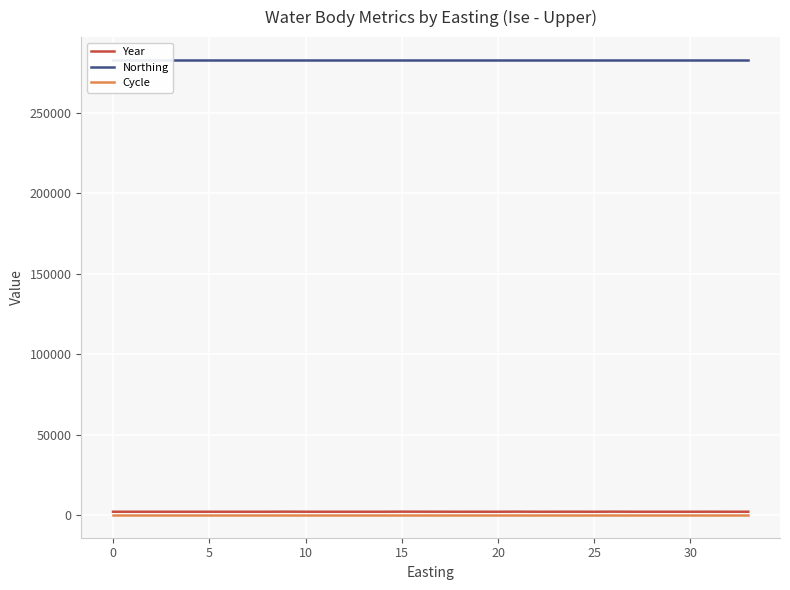

True or false: Cycle has more than 2 points higher than both neighbors.

False